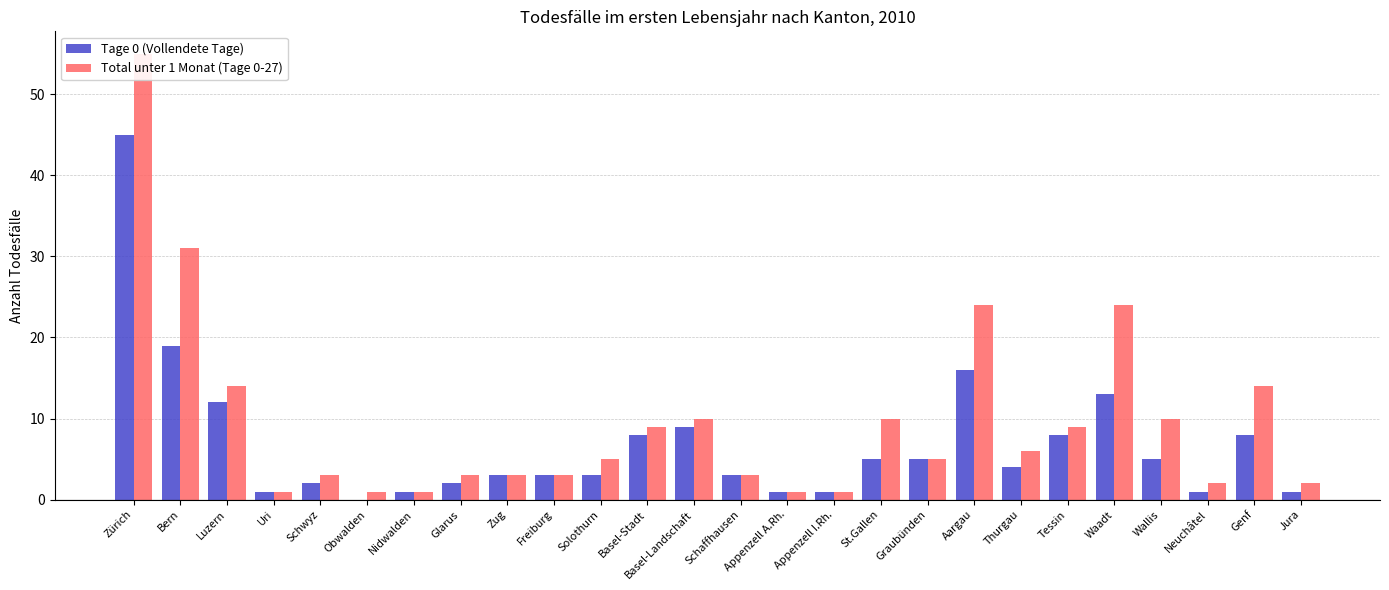

What is the average value of the Tage 0 (Vollendete Tage) series?

7